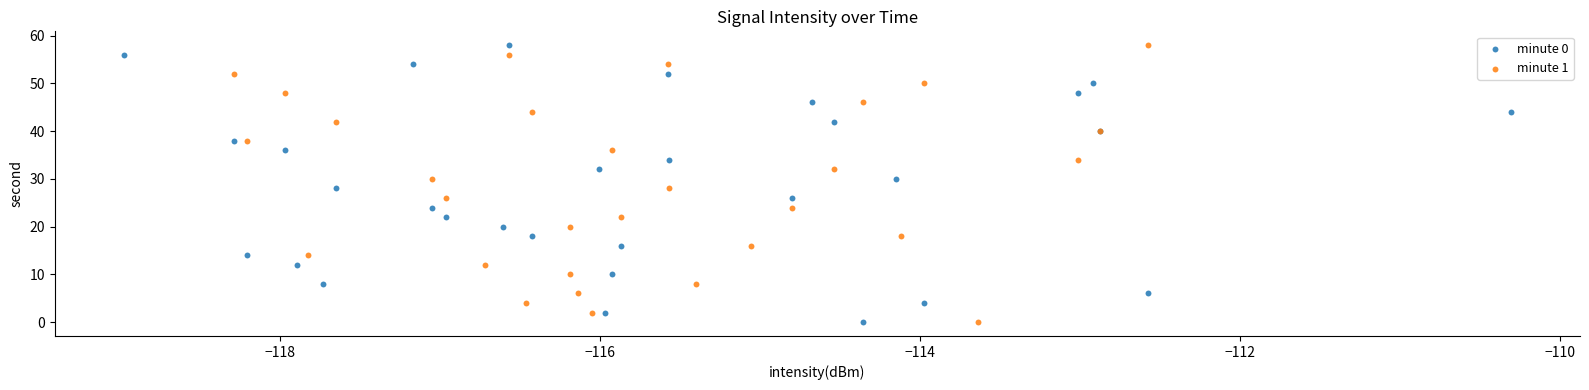

What are all the series names shown in the legend?

minute 0, minute 1